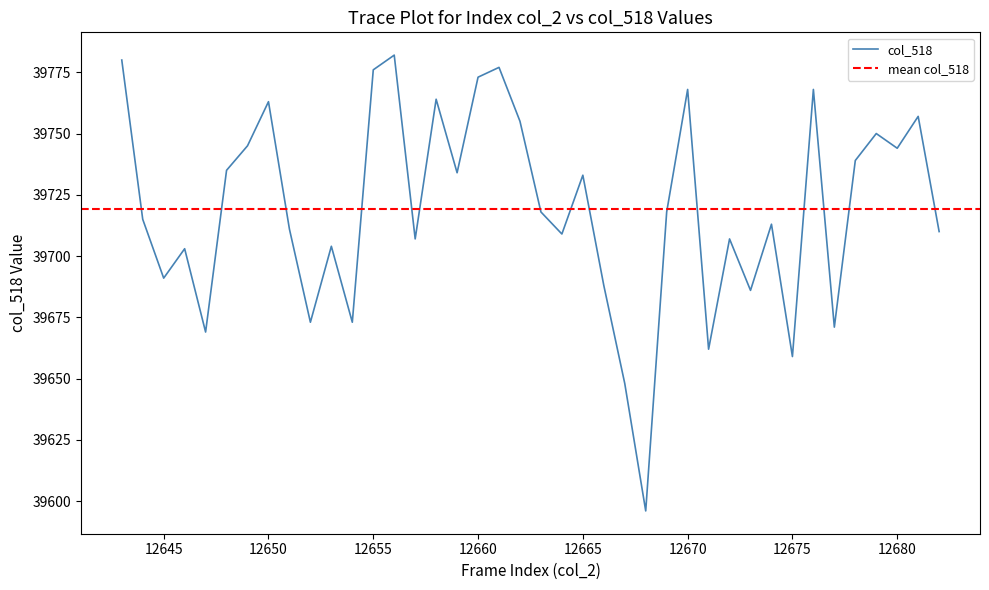

Does the chart have visible grid lines?

No